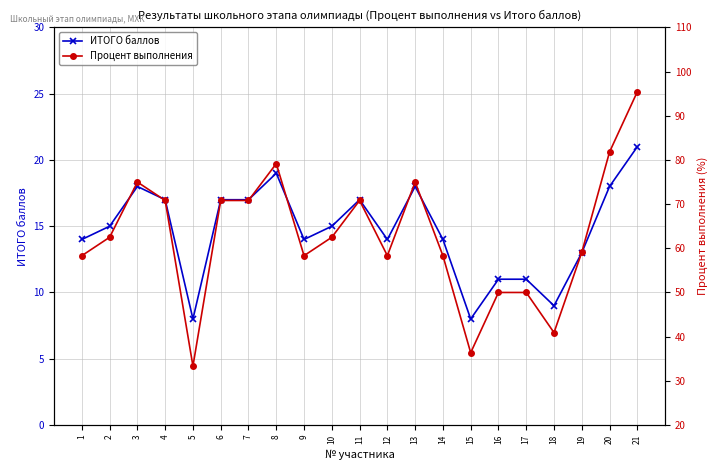

True or false: Процент выполнения has a value of 92.5 at 10.

False